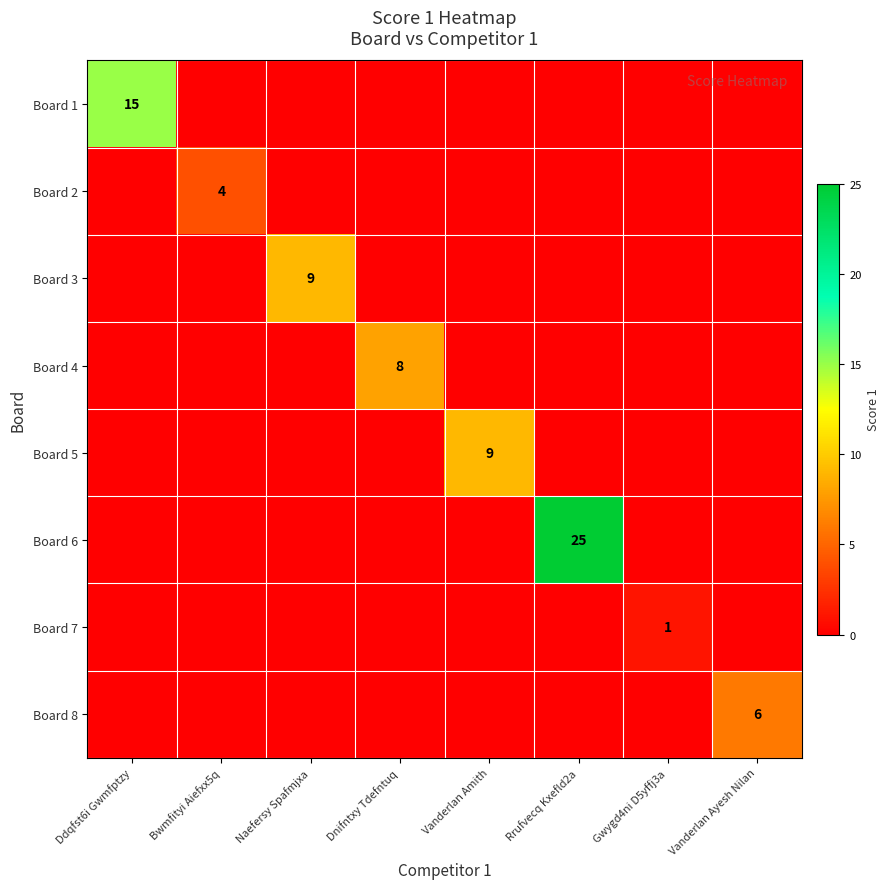

The Board 5 series shows 0 at Vanderlan Ayesh Nilan. True or false?

True